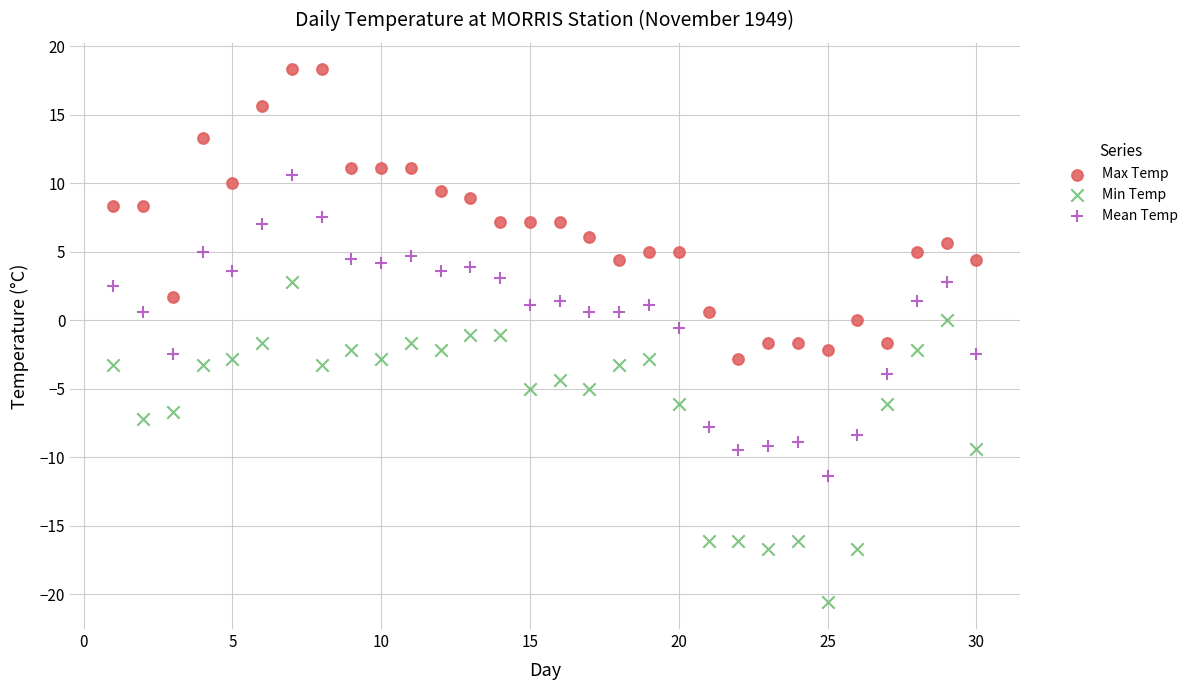

What are all the series names shown in the legend?

Max Temp, Min Temp, Mean Temp